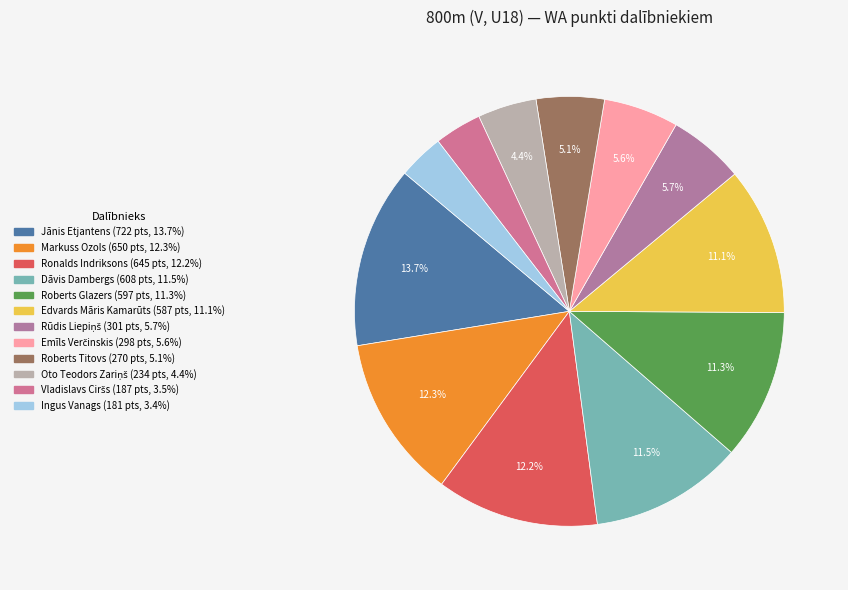

Count the number of slices in the pie.

12